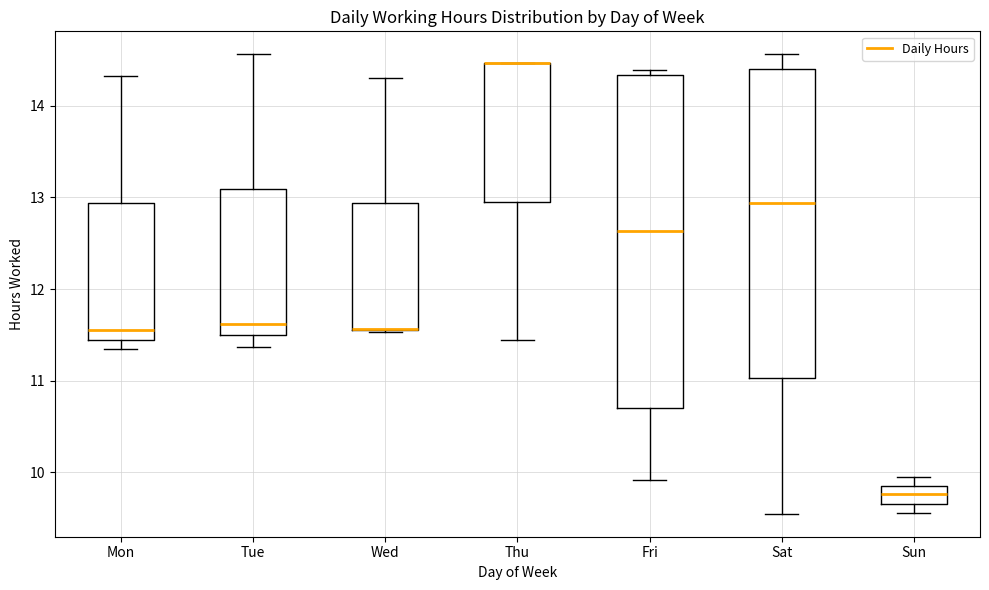

Reading left to right, read every box against the y-axis: the position of its median line, the range the box covers, and the ends of its whiskers. The values are not printed on the chart, so give them approximately, as read against the axis.

Mon: median 11.6, box 11.5 to 12.9, whiskers 11.4 to 14.3
Tue: median 11.6, box 11.5 to 13.1, whiskers 11.4 to 14.6
Wed: median 11.6 (drawn on the box's lower edge), box 11.6 to 12.9, whiskers 11.5 to 14.3
Thu: median 14.5 (drawn on the box's upper edge), box 13.0 to 14.5, whiskers 11.4 to 14.5
Fri: median 12.6, box 10.7 to 14.3, whiskers 9.9 to 14.4
Sat: median 12.9, box 11.0 to 14.4, whiskers 9.6 to 14.6
Sun: median 9.8, box 9.7 to 9.9, whiskers 9.6 to 10.0